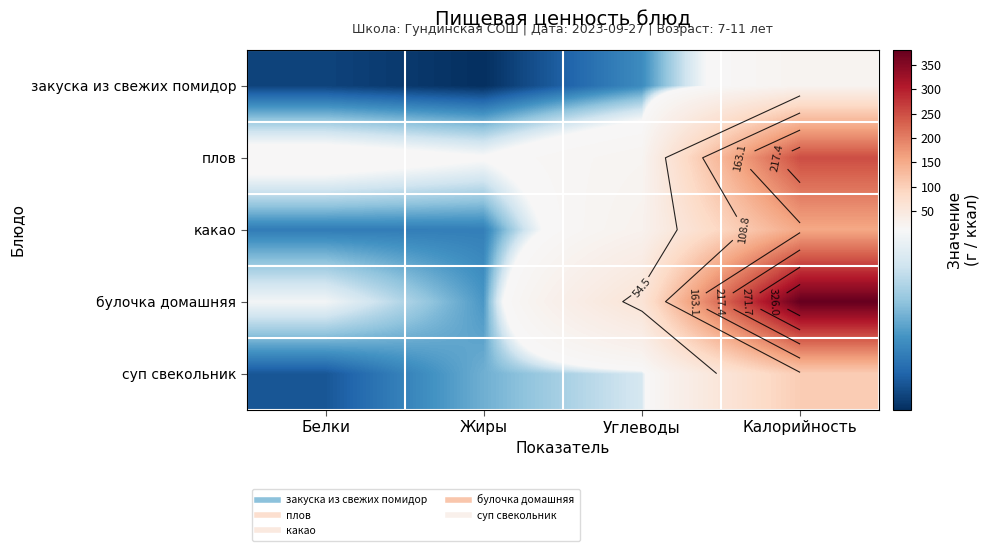

At Белки, list the series in order from largest to smallest.

плов, булочка домашняя, какао, суп свекольник, закуска из свежих помидор